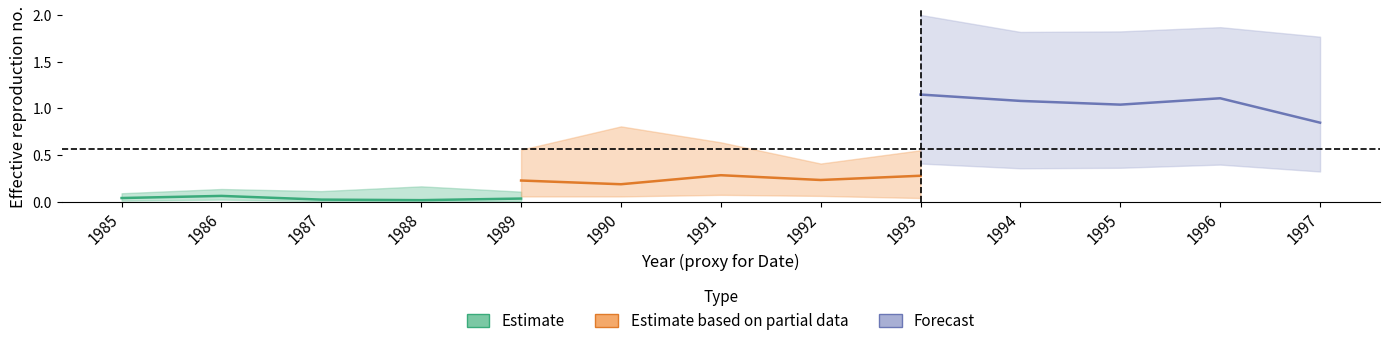

What are all the series names shown in the legend?

Estimate, Estimate based on partial data, Forecast